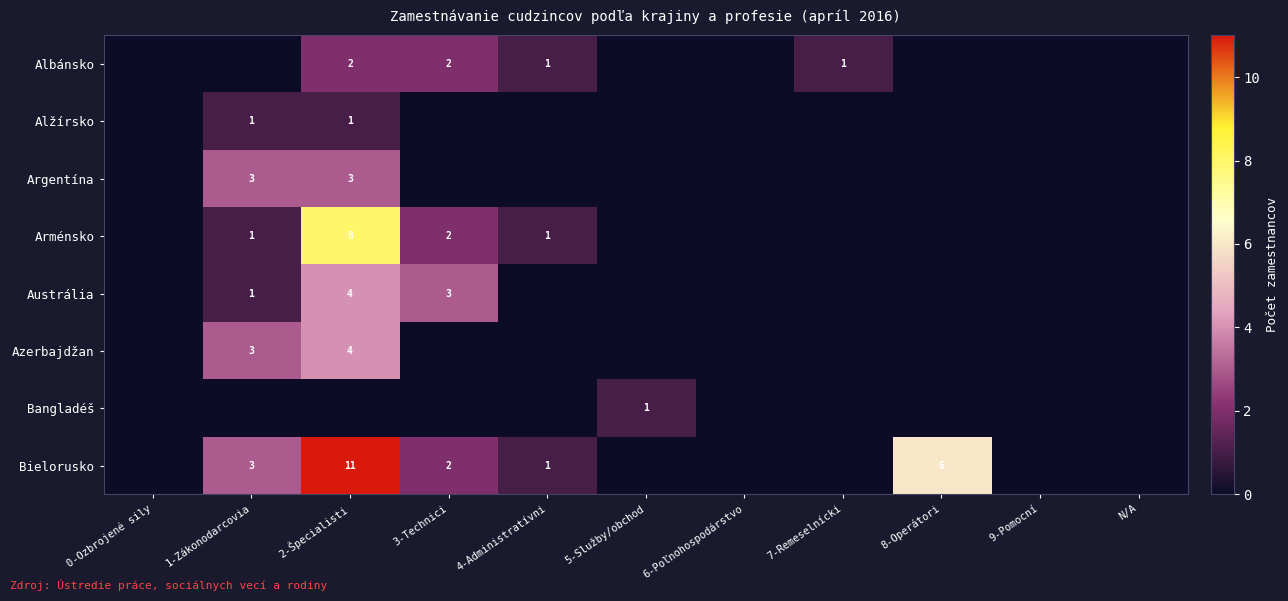

Is the value of Argentína at 1-Zákonodarcovia greater than the value of Bielorusko at 8-Operátori?

No